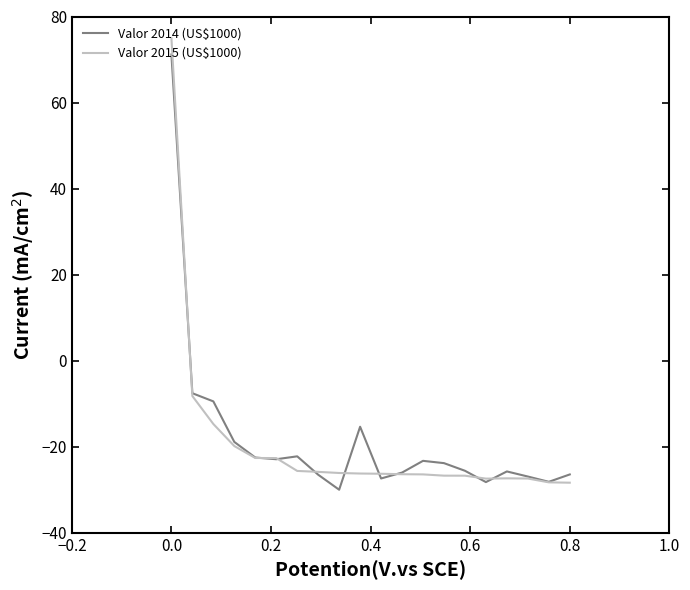

What is the maximum value for Valor 2015 (US$1000)?

75.0